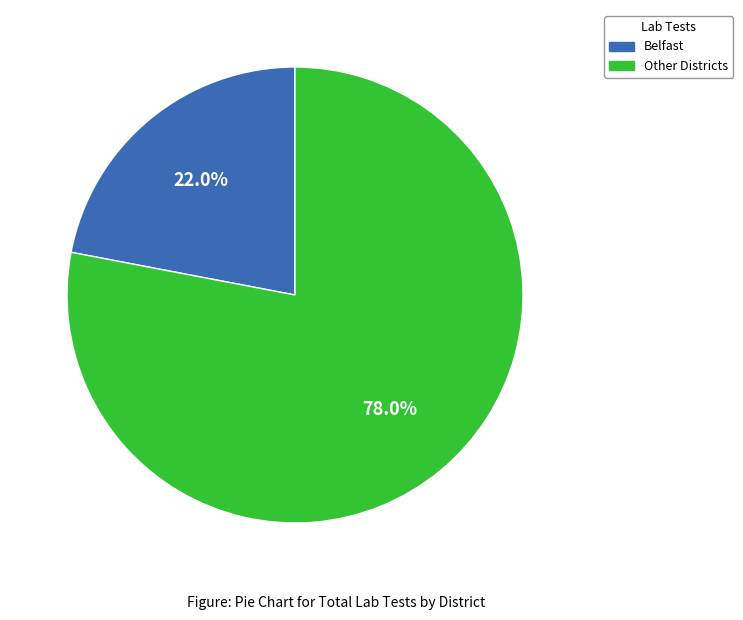

How many segments does this pie chart have?

2